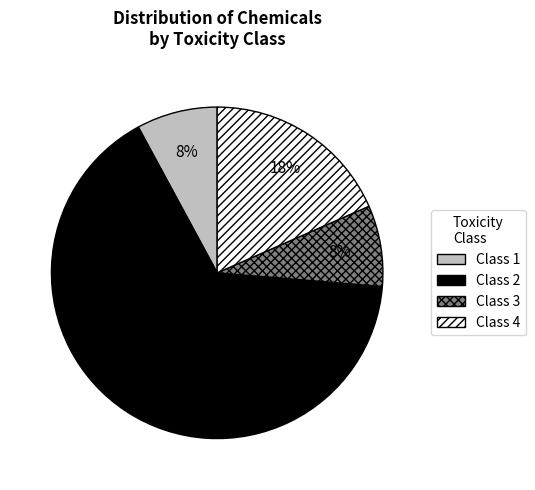

Count the number of slices in the pie.

4